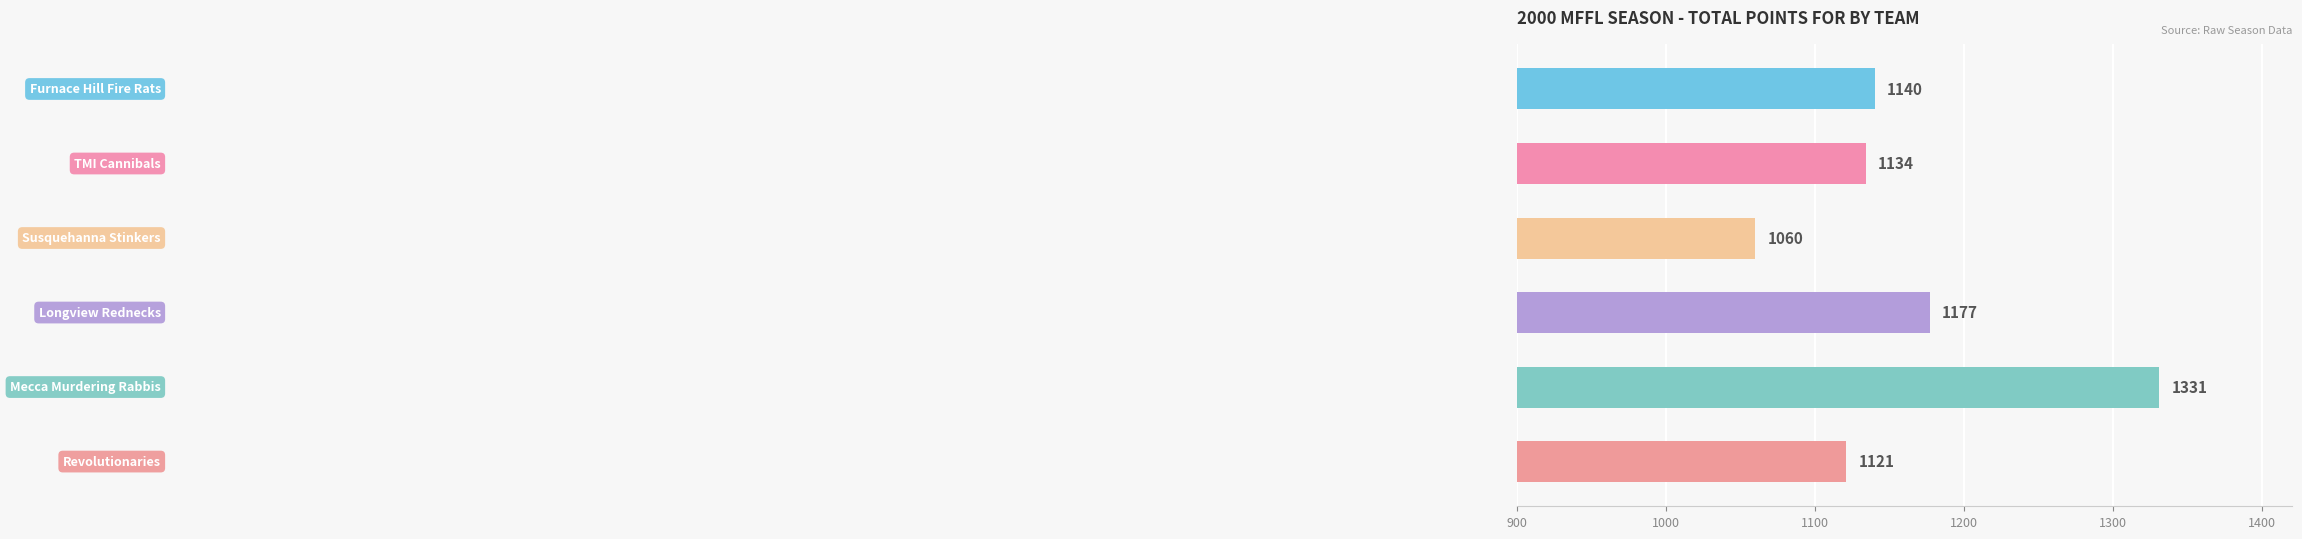

What is the sum of all values?

6963